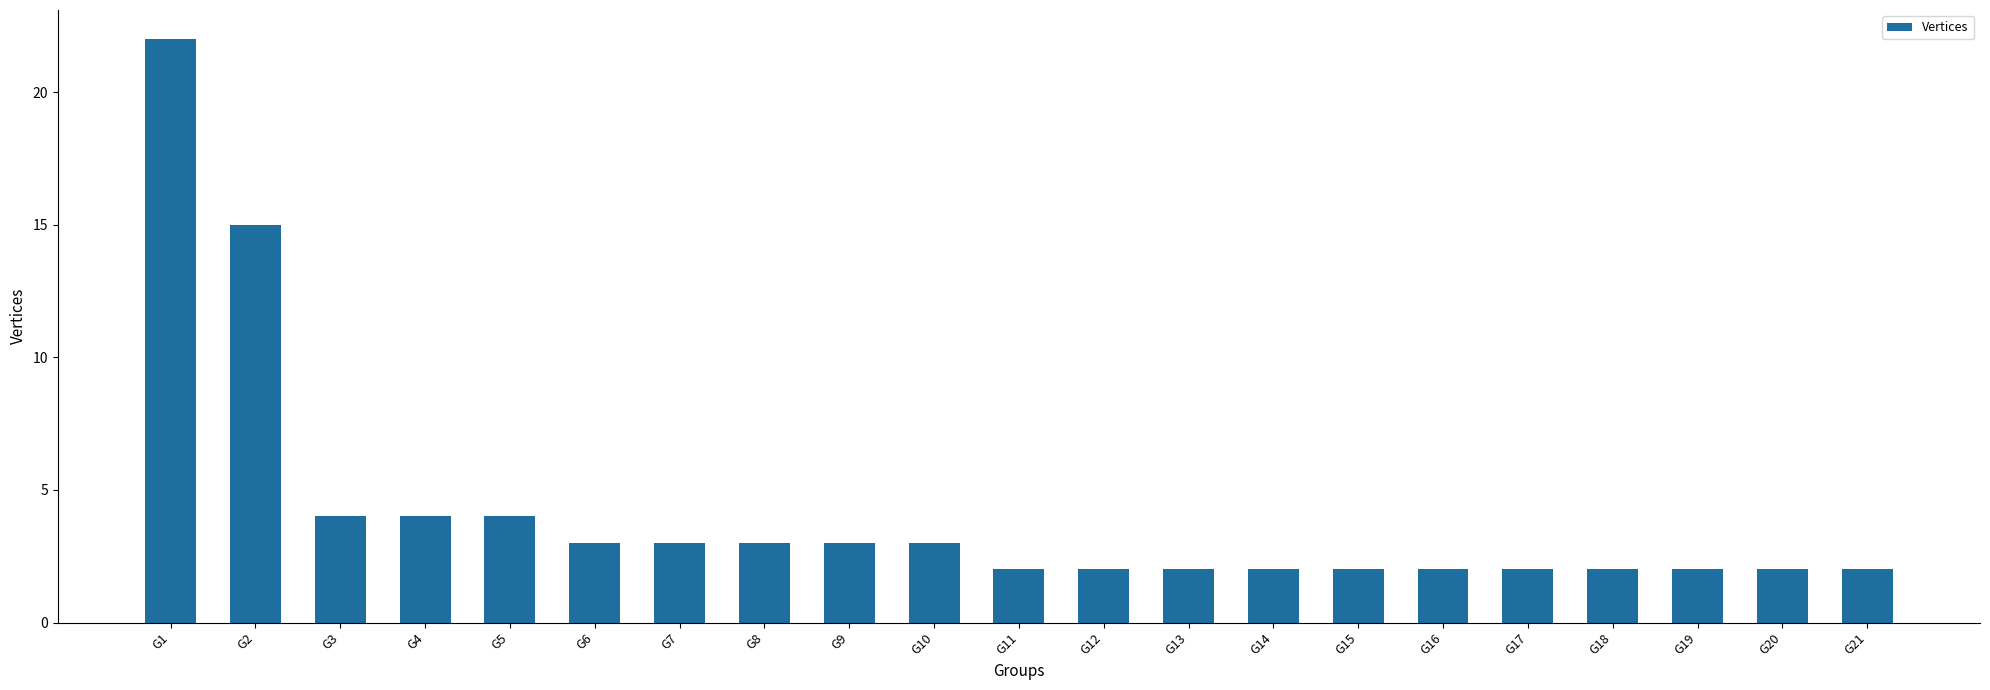

Reading left to right, extract all data points from this chart.

G1=22	G2=15	G3=4	G4=4	G5=4	G6=3	G7=3	G8=3	G9=3	G10=3	G11=2	G12=2	G13=2	G14=2	G15=2	G16=2	G17=2	G18=2	G19=2	G20=2	G21=2